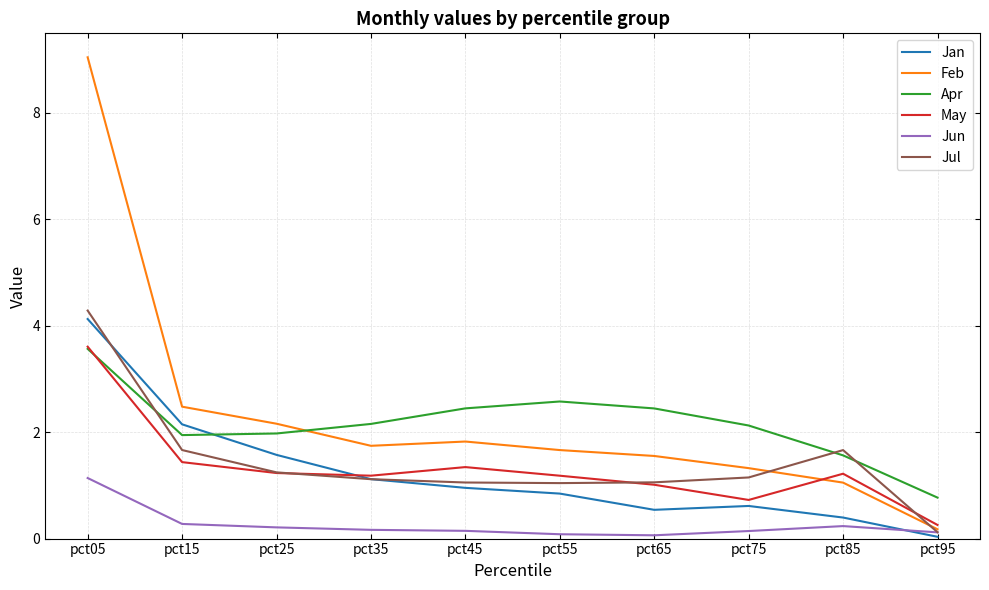

Between pct15 and pct35, which series saw the biggest shift?

Jan